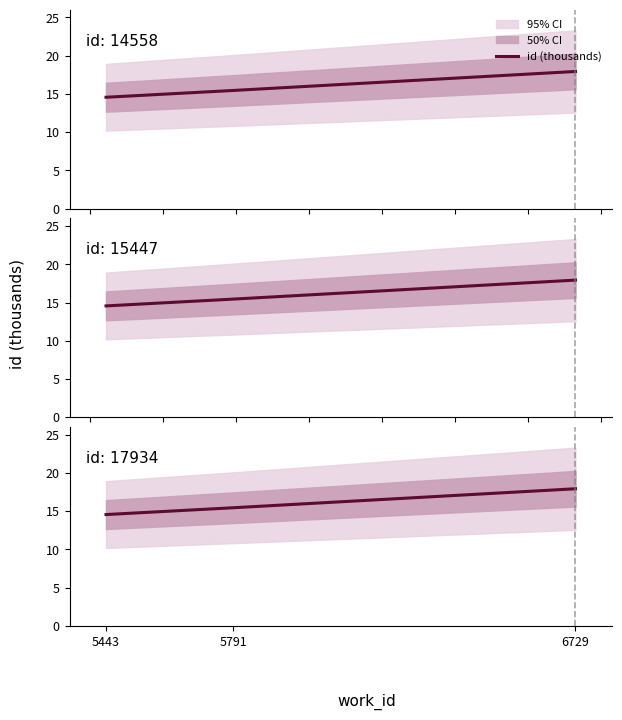

What is the minimum value shown in the chart?

14.6